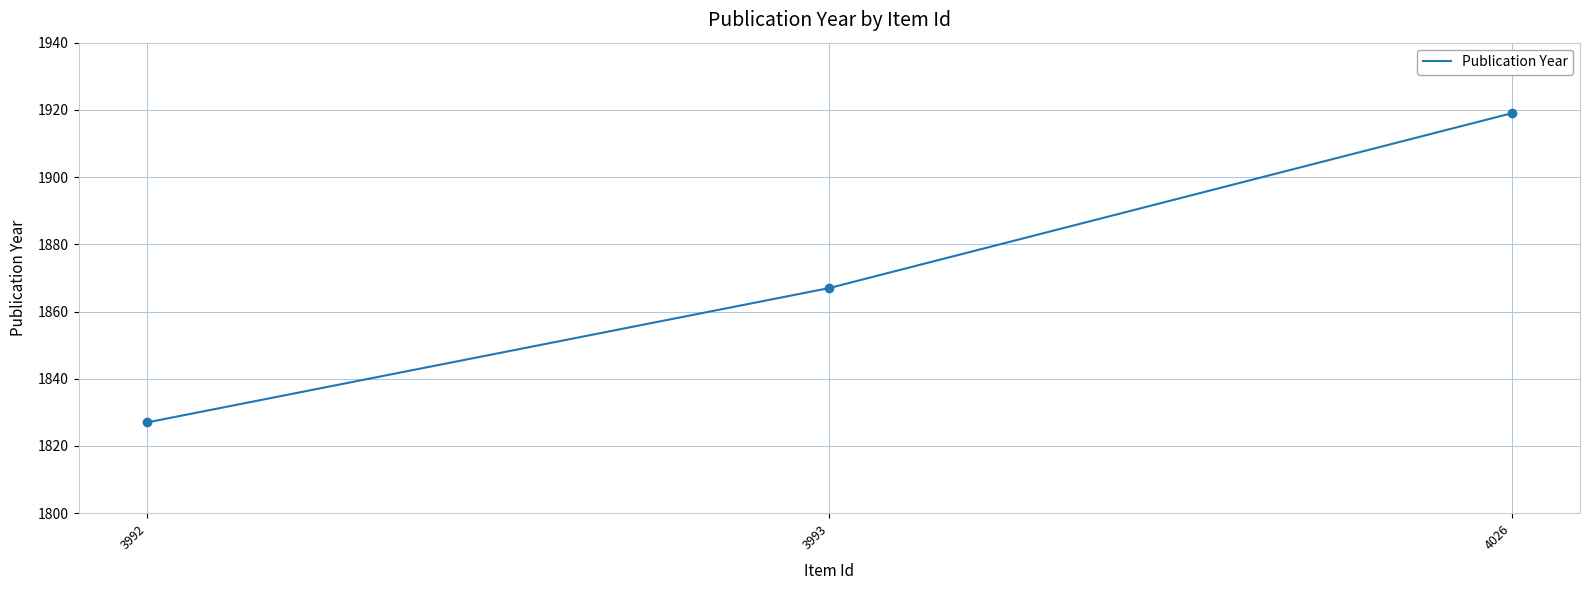

The chart shows a value of 2913 at 4026. True or false?

False